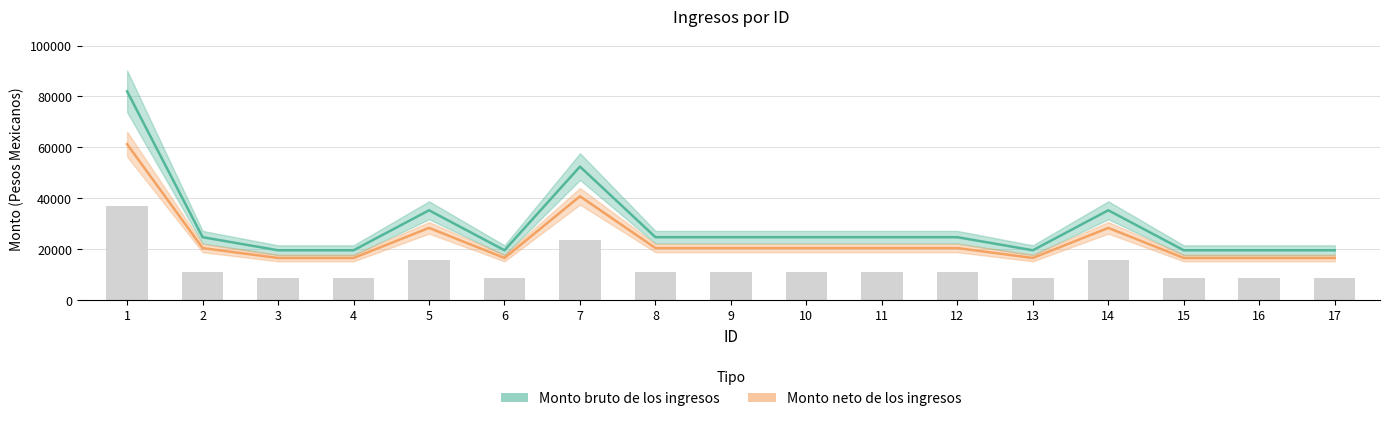

What is the maximum value shown in the chart?

82013.0